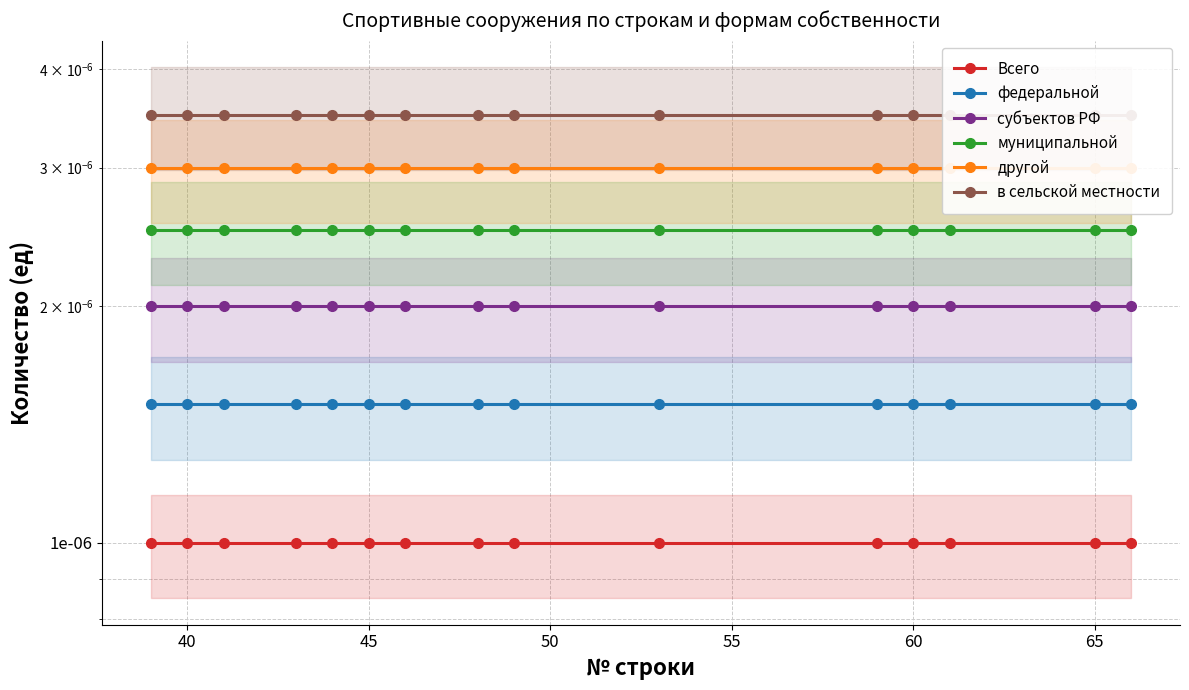

Is the value of в сельской местности at 8 greater than the value of другой at 11?

Yes